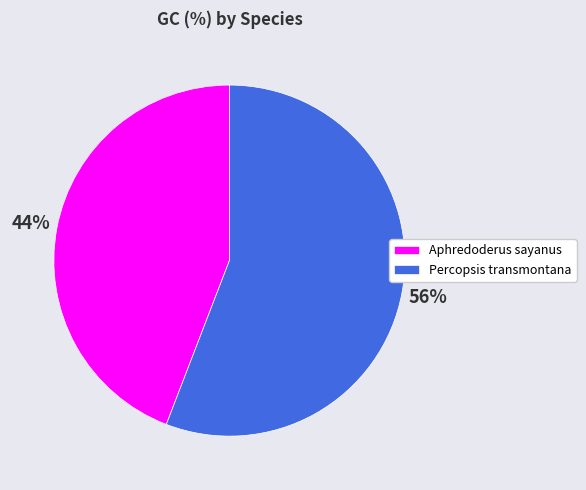

The Aphredoderus sayanus slice represents 44% of the pie. True or false?

True